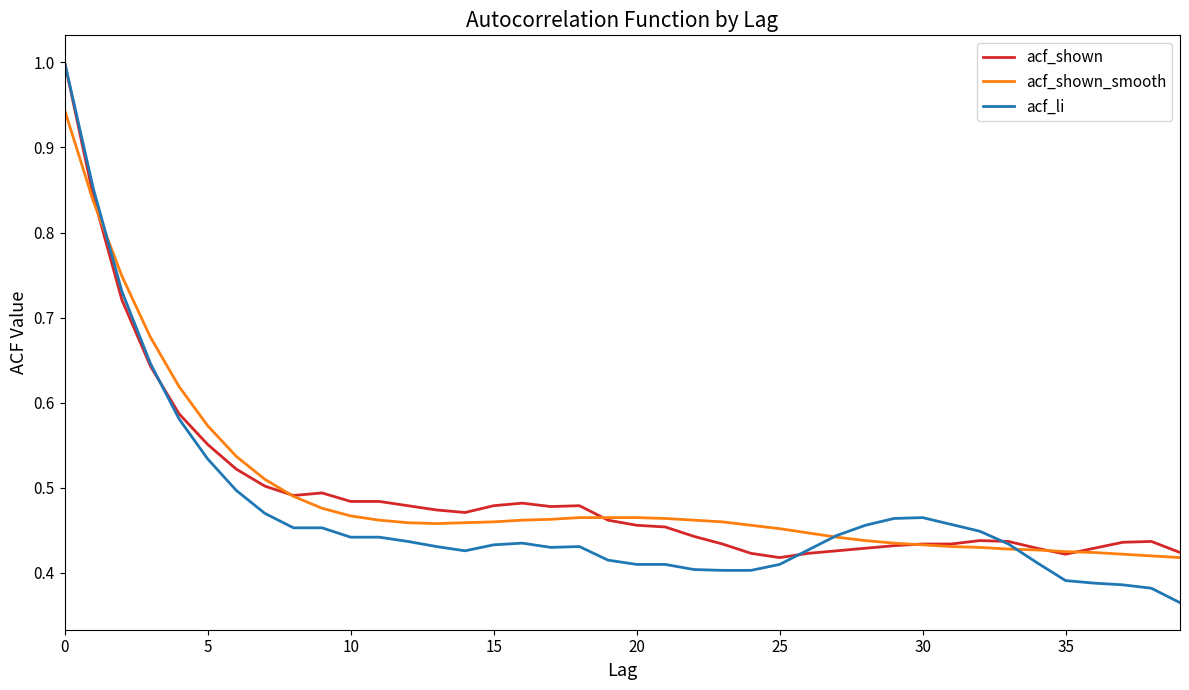

Which series has the largest range (max minus min)?

acf_li